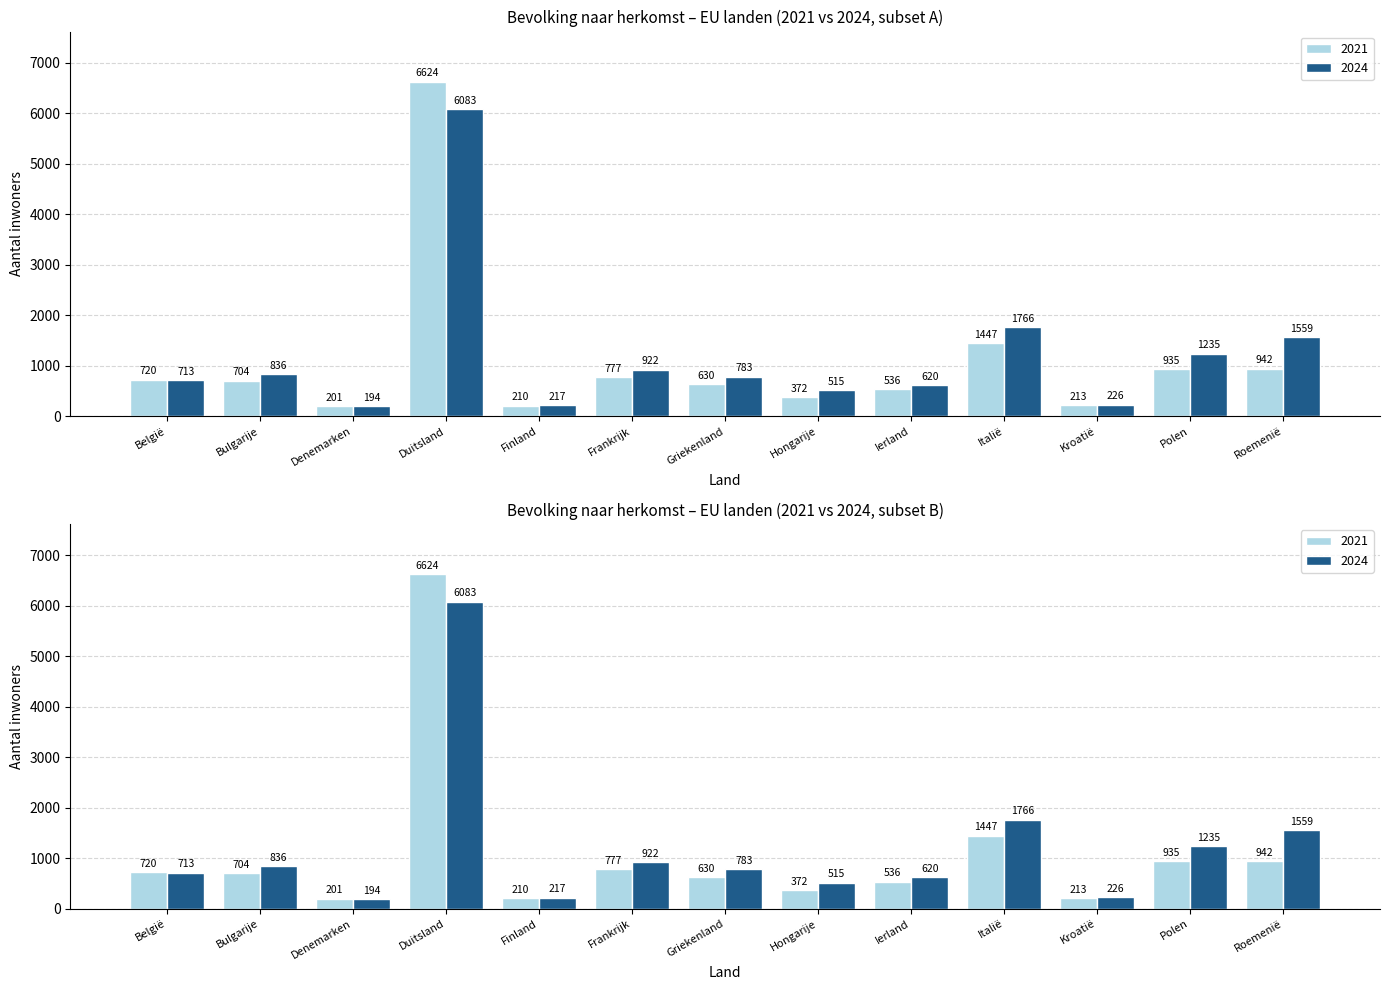

At which category is the sum across all series the highest?

Duitsland